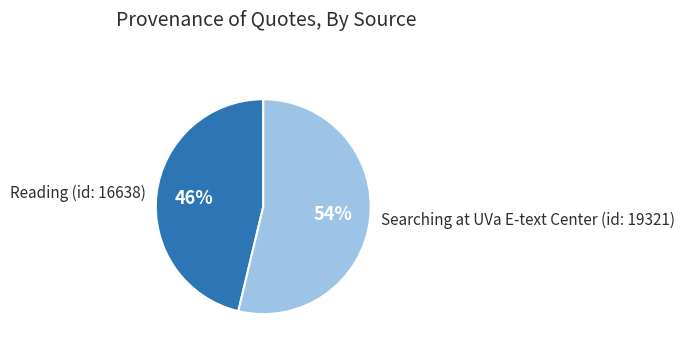

Between Reading (id: 16638) and Searching at UVa E-text Center (id: 19321), which is larger?

Searching at UVa E-text Center (id: 19321)